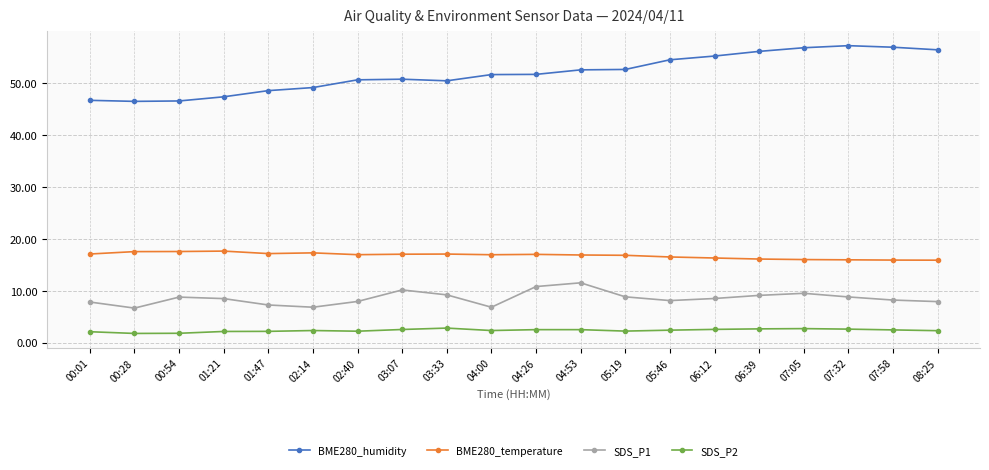

What is the value of the BME280_humidity point at the 12th from the left?

52.5